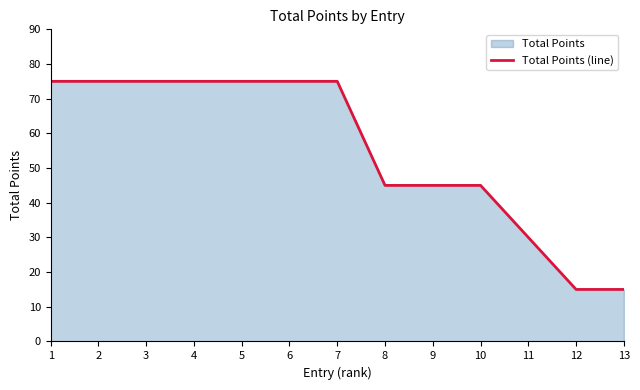

The value at 10 is 30. True or false?

False